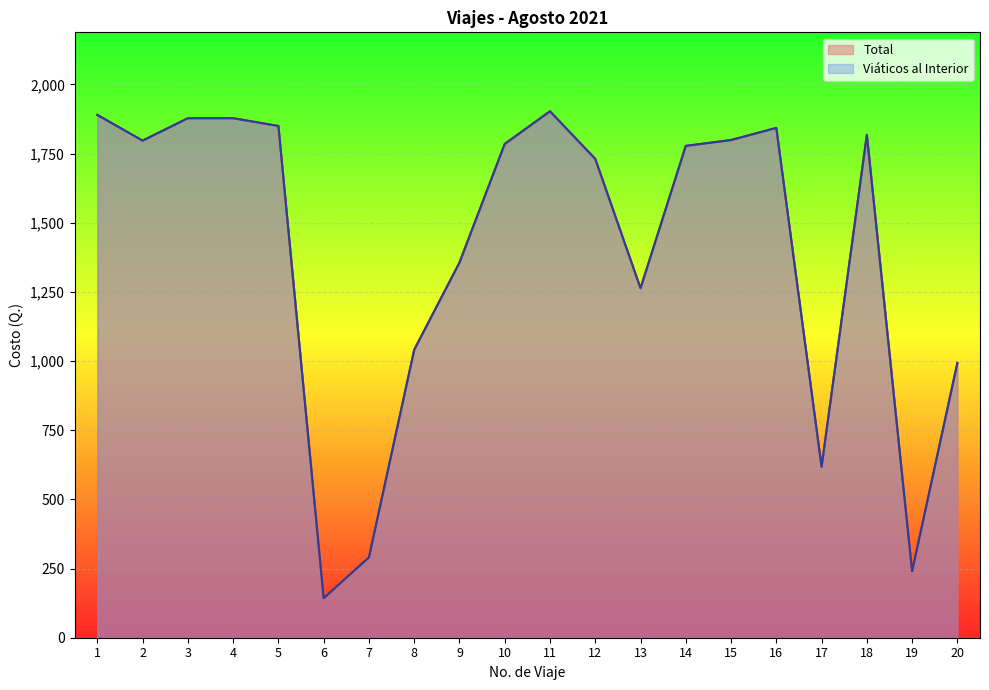

What is the average value of the Viáticos al Interior series?

1394.8